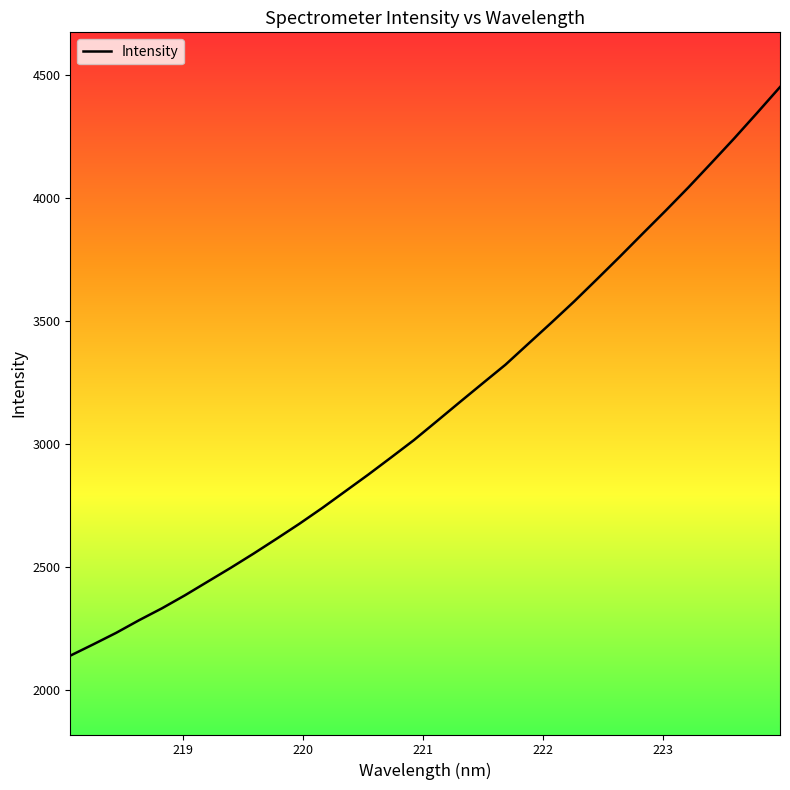

What is the minimum value shown in the chart?

2138.9